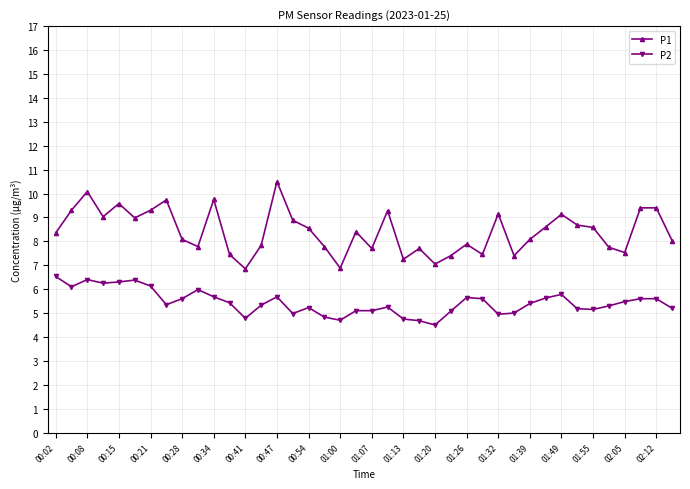

What is the sum of all P2 values?

217.6